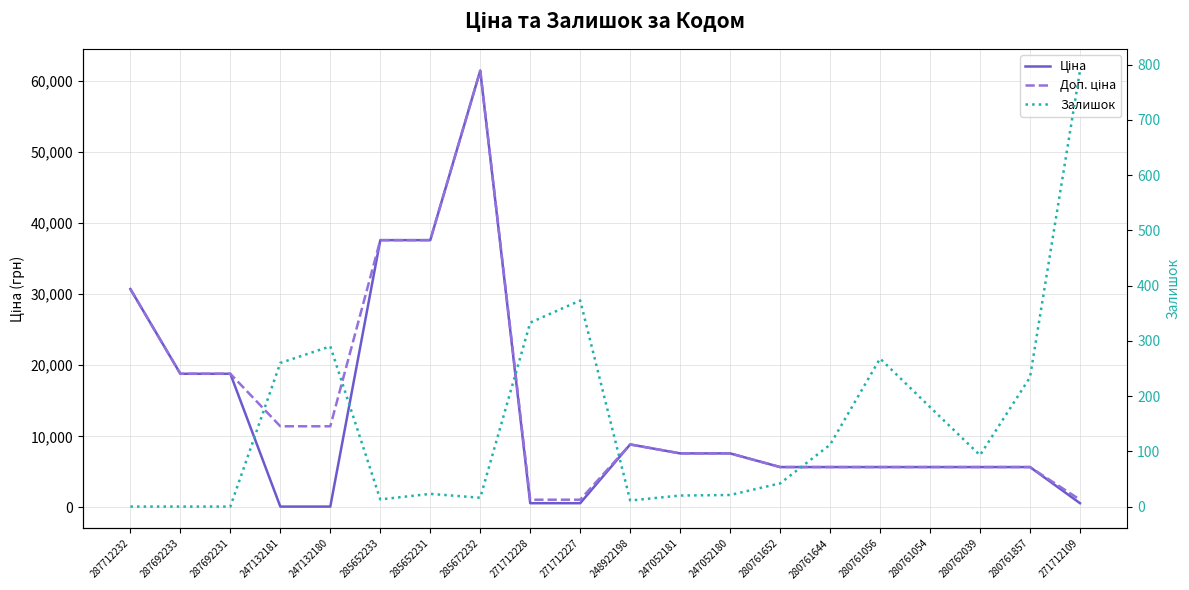

Which series ends up on top after the final intersection of Ціна and Залишок?

Залишок